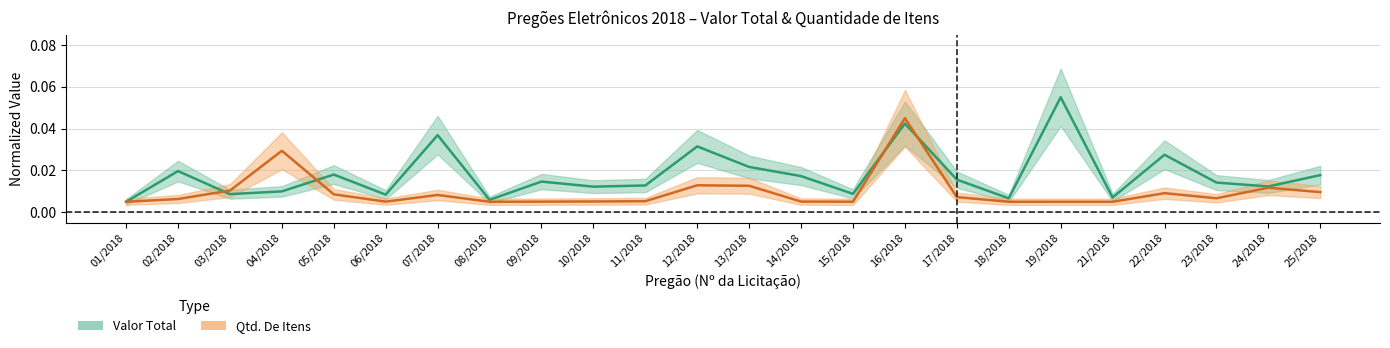

What position from the left is 14/2018?

14